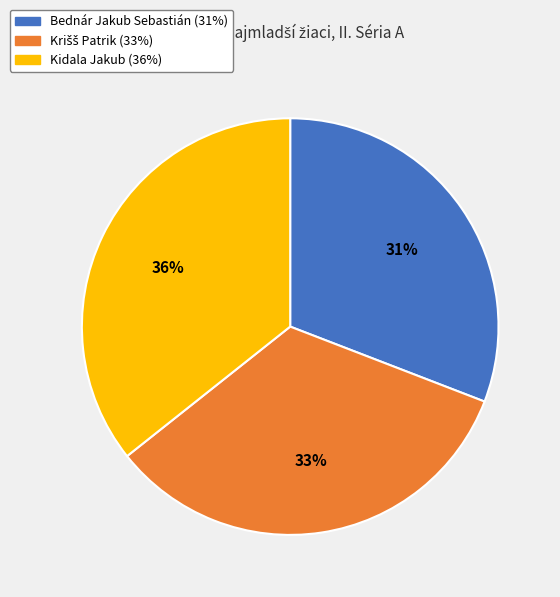

Which slice is the largest?

Kidala Jakub